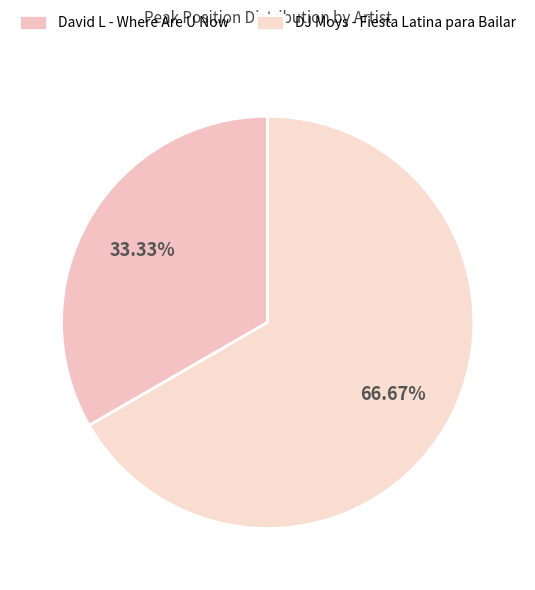

What is the change in value from David L - Where Are U Now to DJ Moys - Fiesta Latina para Bailar?

+1